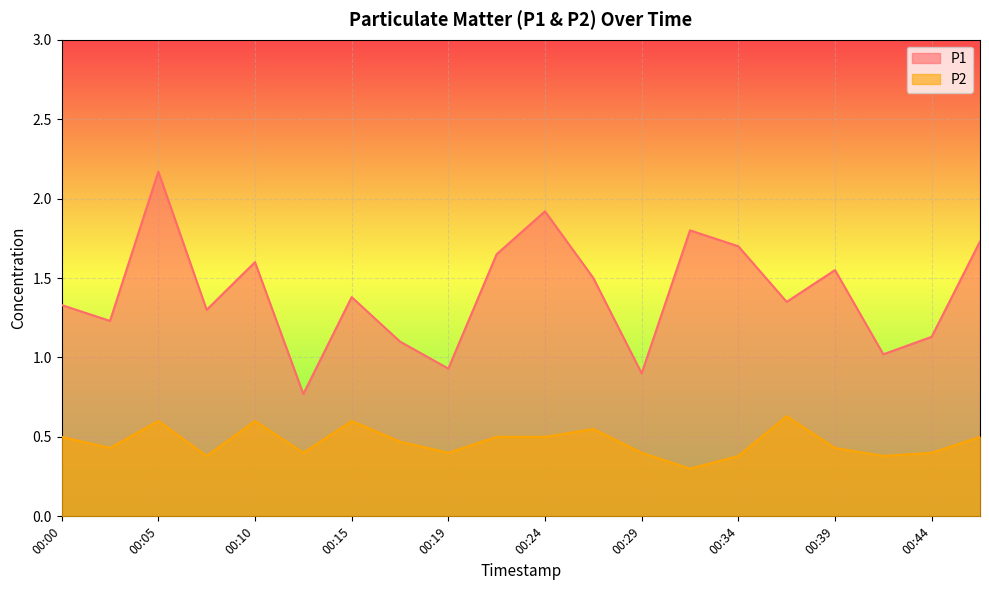

True or false: P2 and P1 intersect in this chart.

False